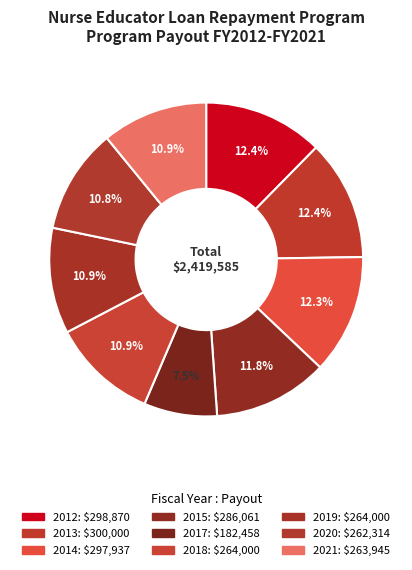

Is 2019 the majority of the pie?

No